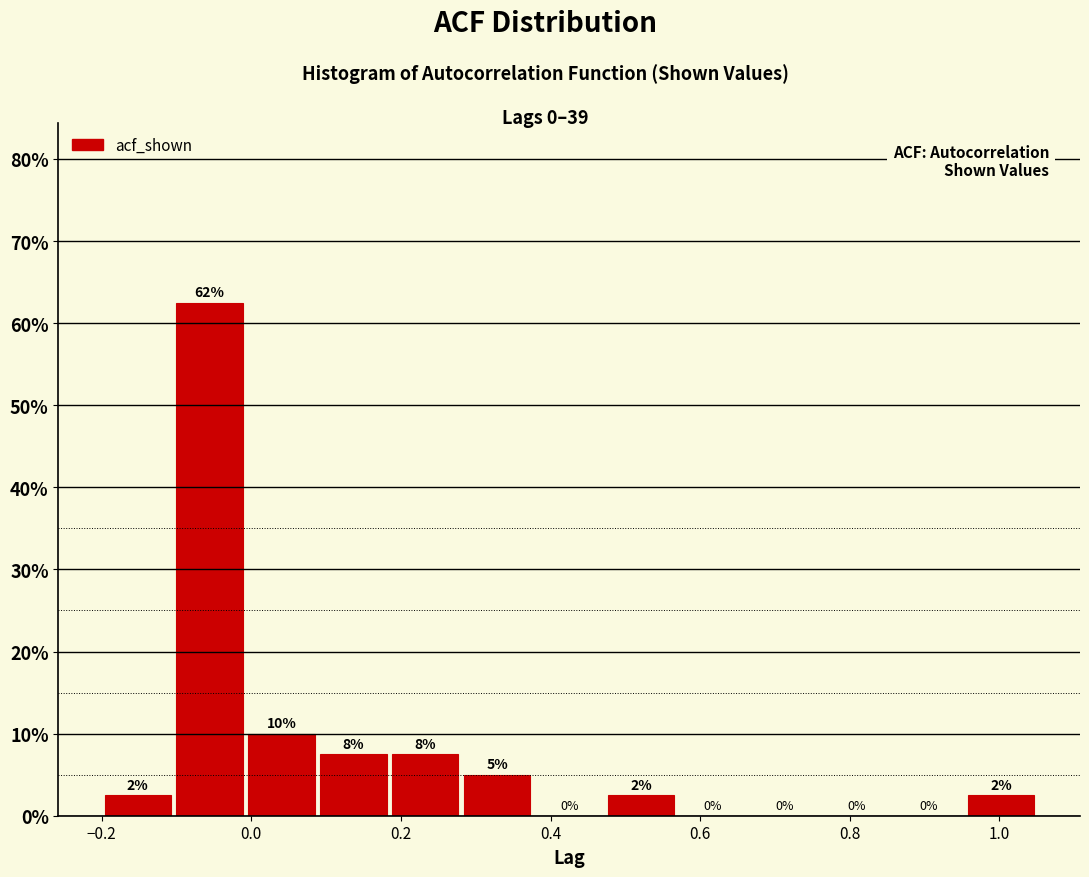

Which range on the x-axis has the tallest bar?

-0.10 to 0.00